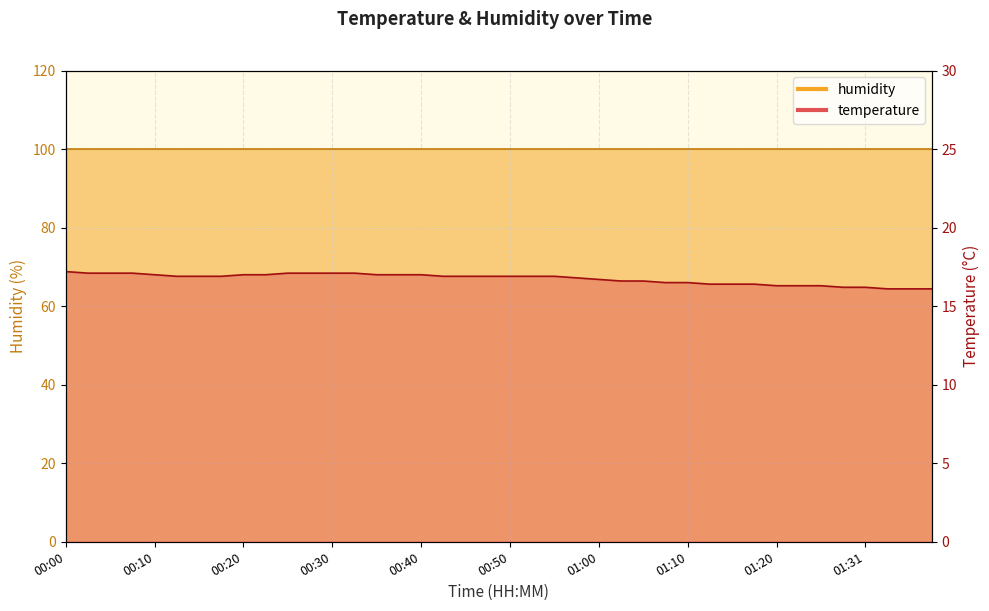

What position from the left is 00:30?

13